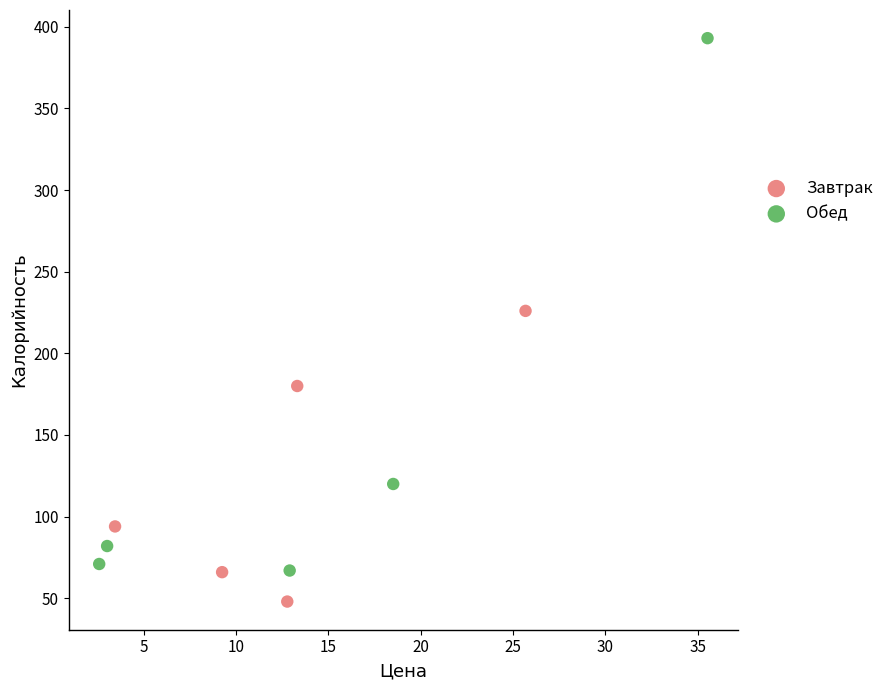

Which series contains the lowest Y value?

Завтрак